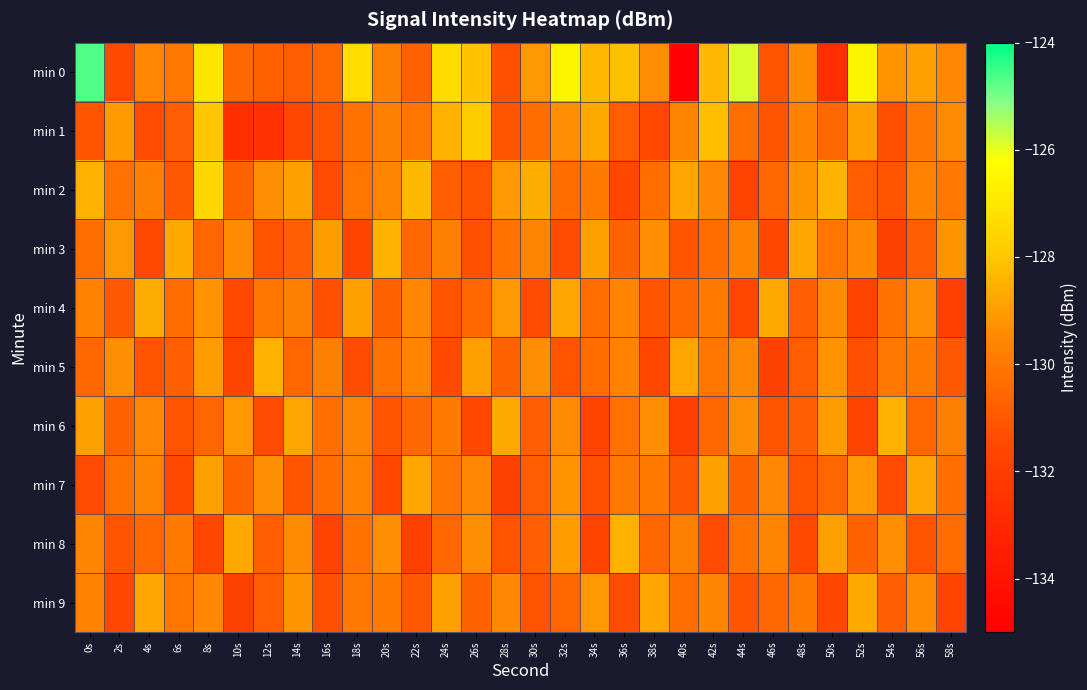

Which series changed the most between 4s and 38s?

min 4